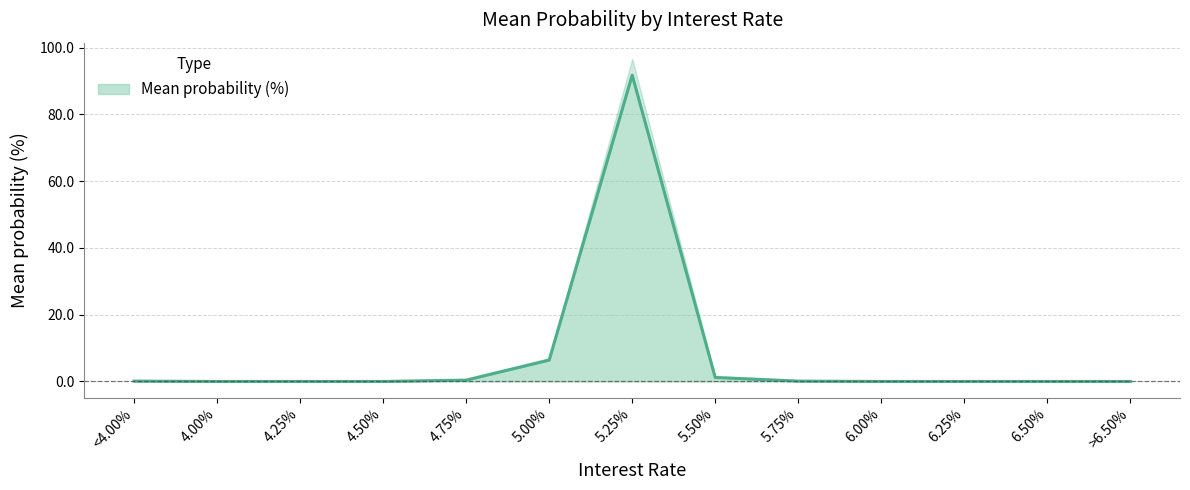

Between 5.75% and 5.00%, which is larger?

5.00%